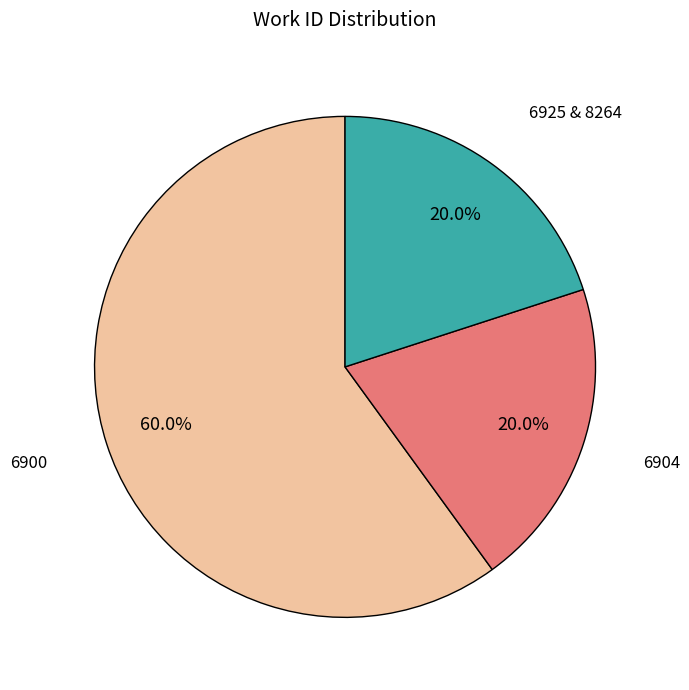

Is there any slice that represents more than half of the pie?

Yes